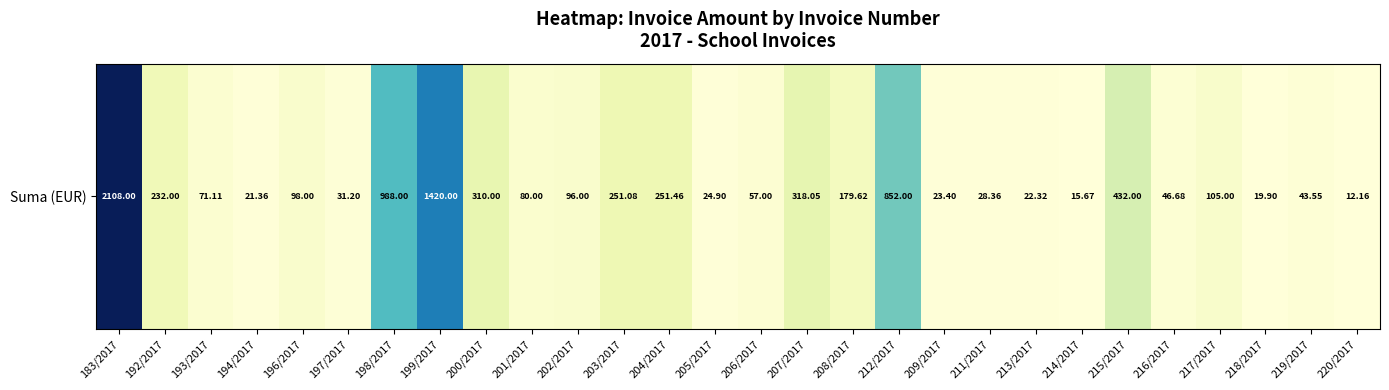

How many values are below 96?

14